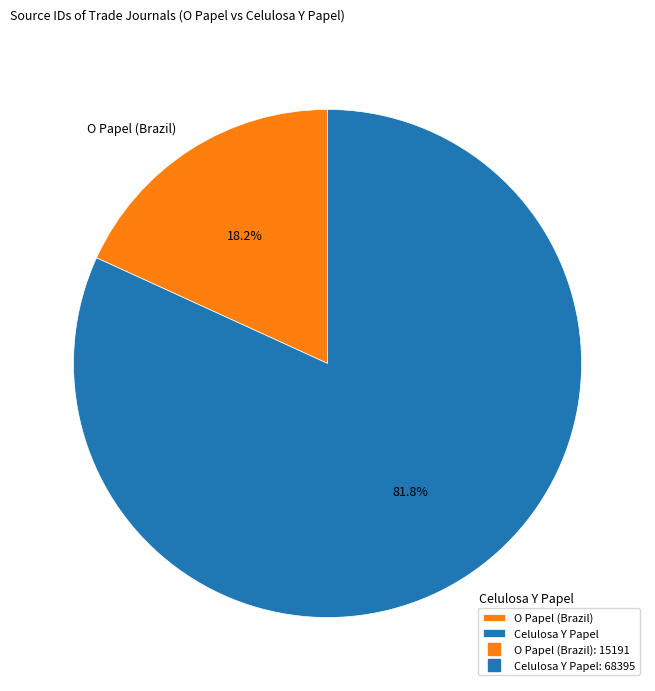

How many slices are in this pie chart?

2